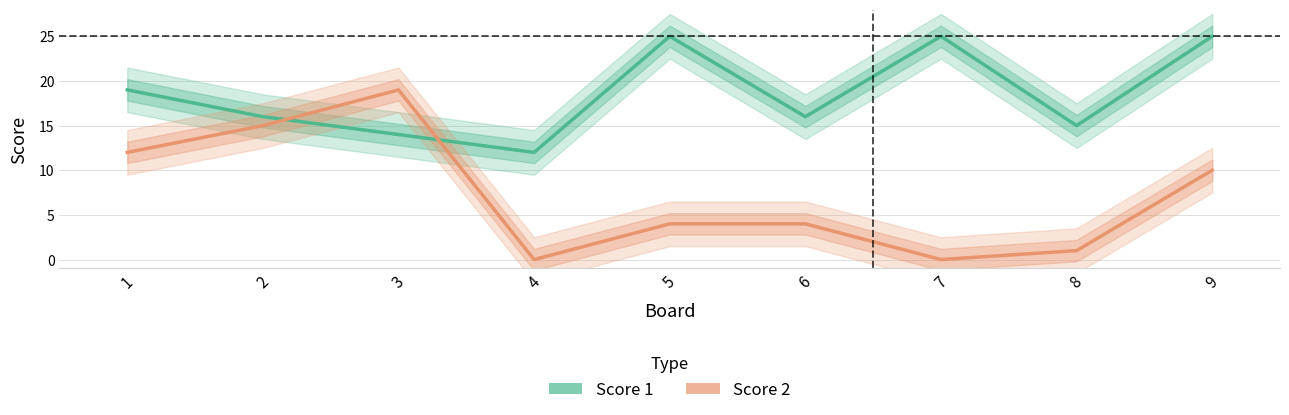

What value does the Score 2 series have at 5?

4